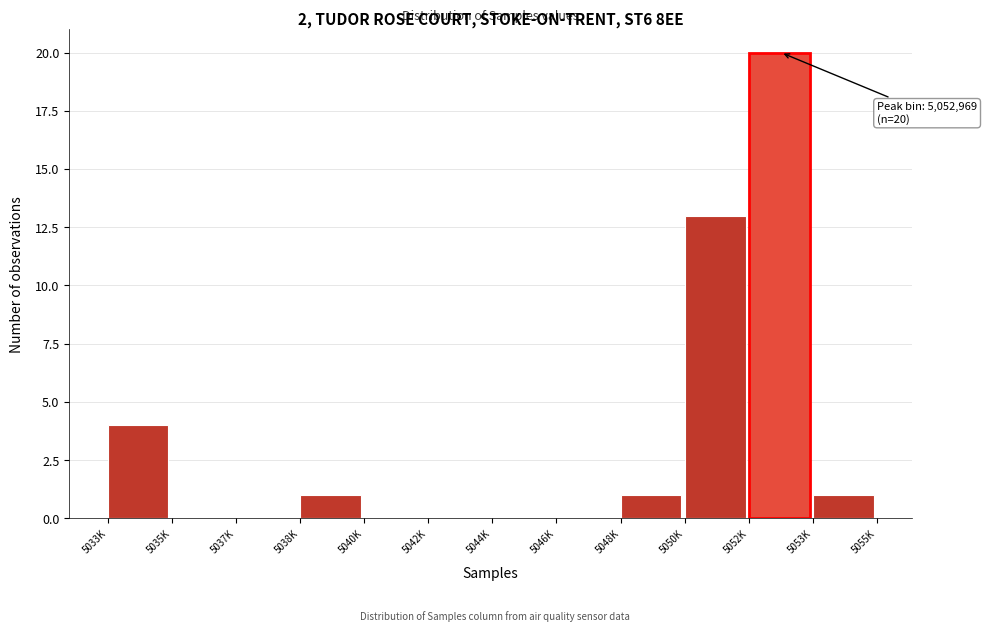

Reading left to right, list all the values displayed in this chart.

5033K=4	5035K=0	5037K=0	5038K=1	5040K=0	5042K=0	5044K=0	5046K=0	5048K=1	5050K=13	5052K=20	5053K=1